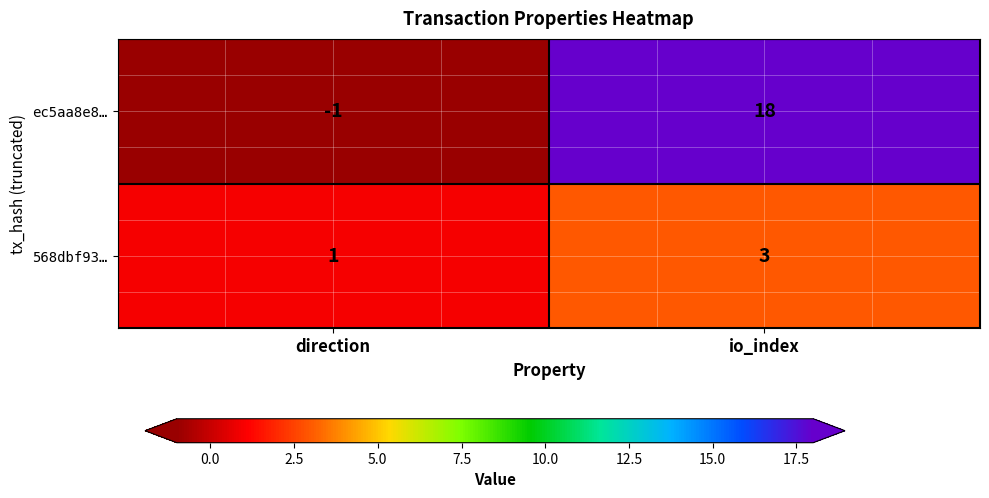

Where is 568dbf93… nearest to the value 2?

direction